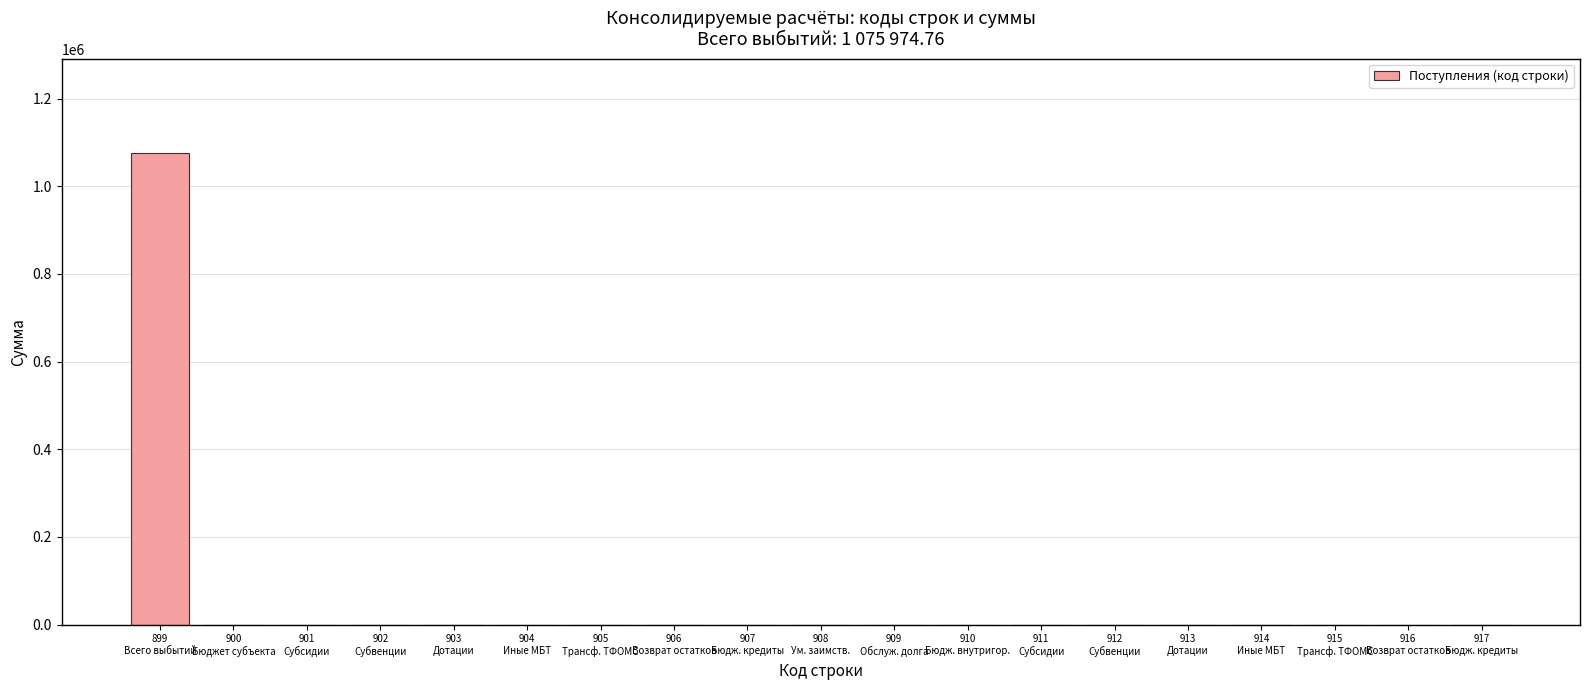

True or false: the data shows 0.0 at 911
Субсидии.

True